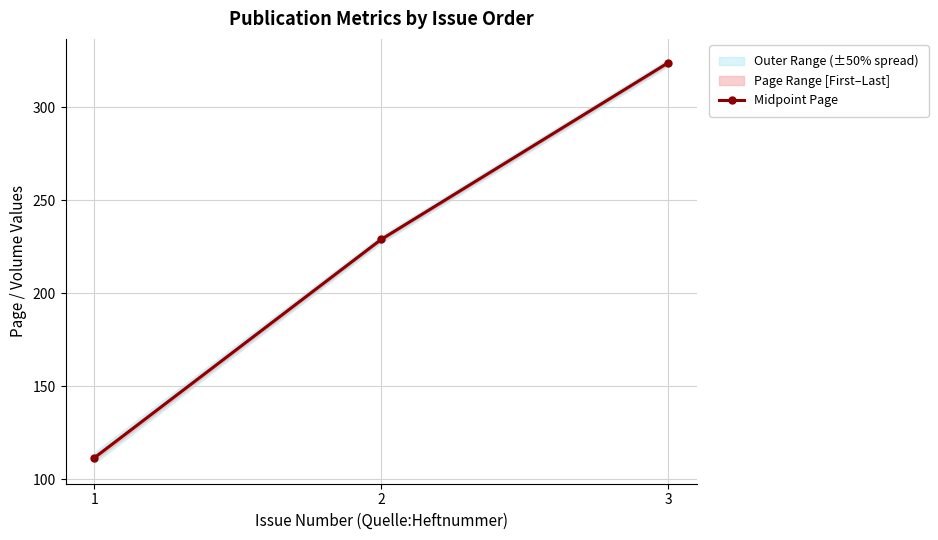

Rank the categories by value from highest to lowest.

3, 2, 1